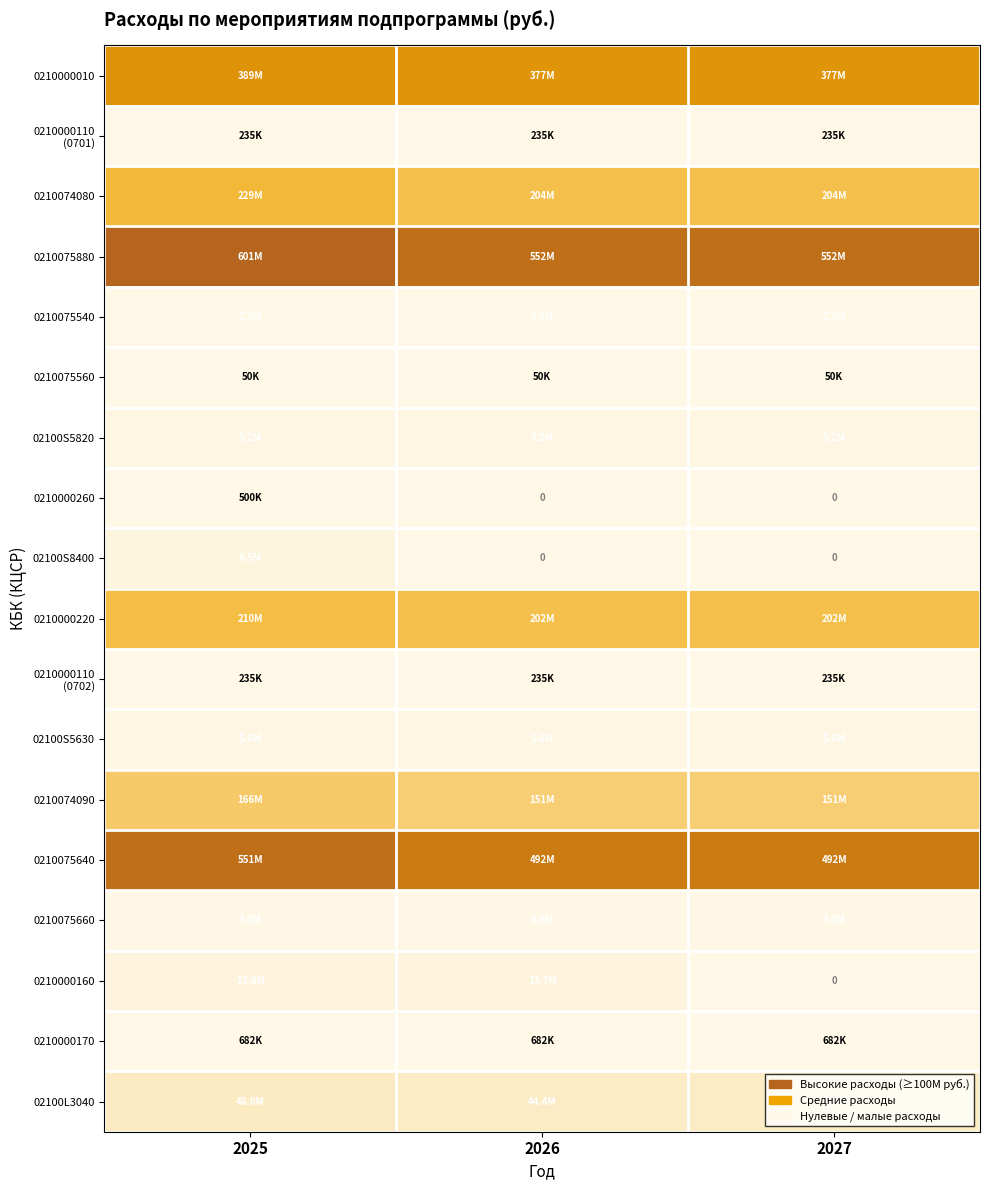

Which series has the largest range (max minus min)?

0210075640